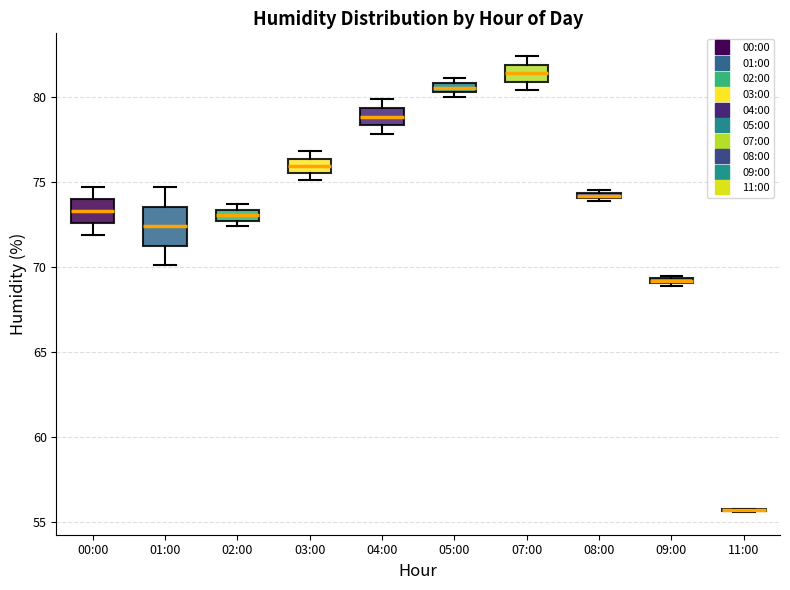

Comparing the boxes themselves (not the whiskers), which one is the tallest?

01:00